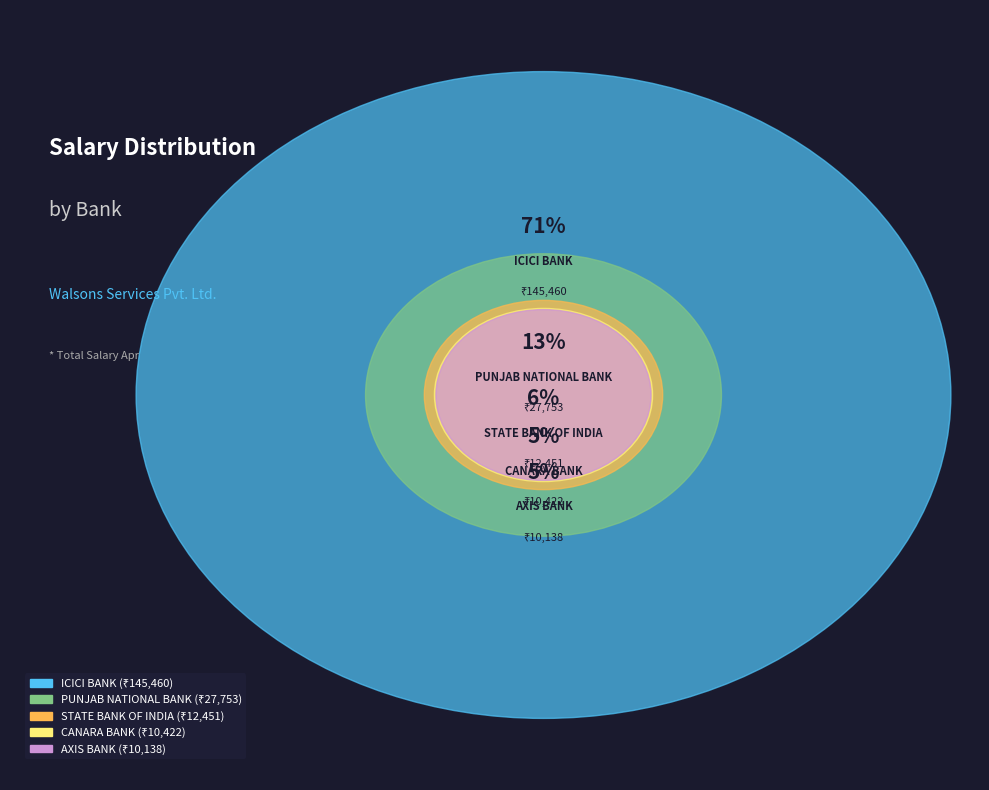

Which category has the biggest portion of the pie?

ICICI BANK